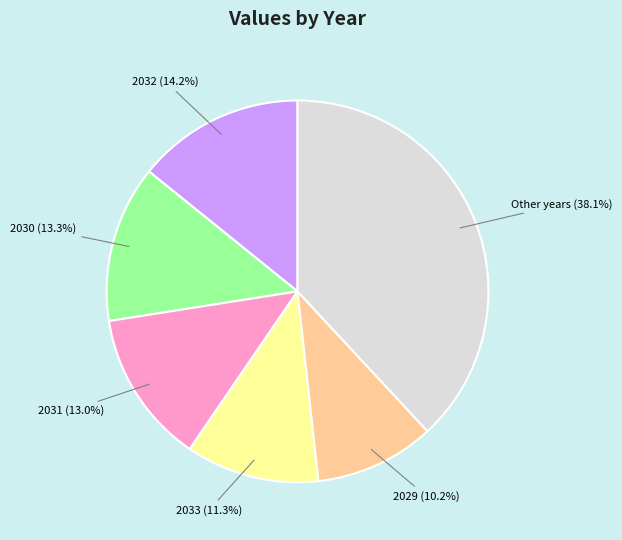

Which has a higher value, 2033 or 2029?

2033